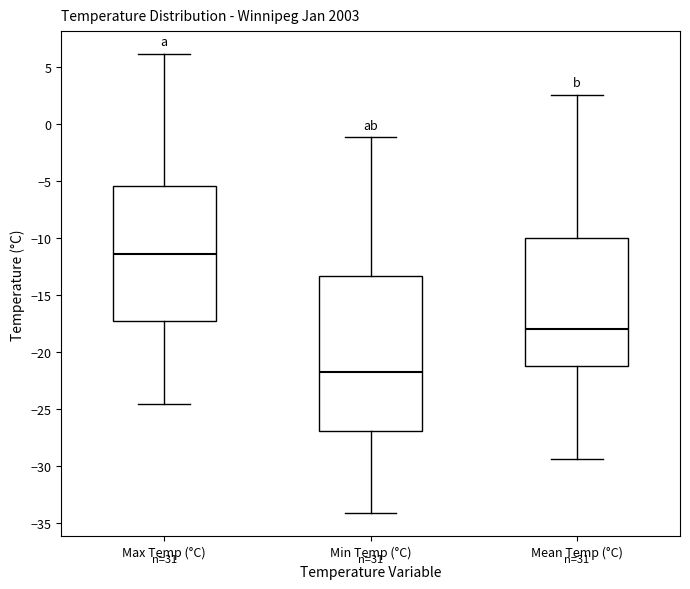

Reading left to right, transcribe this box plot: for each box, give where its median line is, the range the box spans, and where its two whiskers end, as read against the y-axis. The values are not printed on the chart, so give them approximately, as read against the axis.

Max Temp (°C): median -11.5, box -17.5 to -5.5, whiskers -24.5 to 6.0
Min Temp (°C): median -22.0, box -27.0 to -13.5, whiskers -34.0 to -1.0
Mean Temp (°C): median -18.0, box -21.5 to -10.0, whiskers -29.5 to 2.5